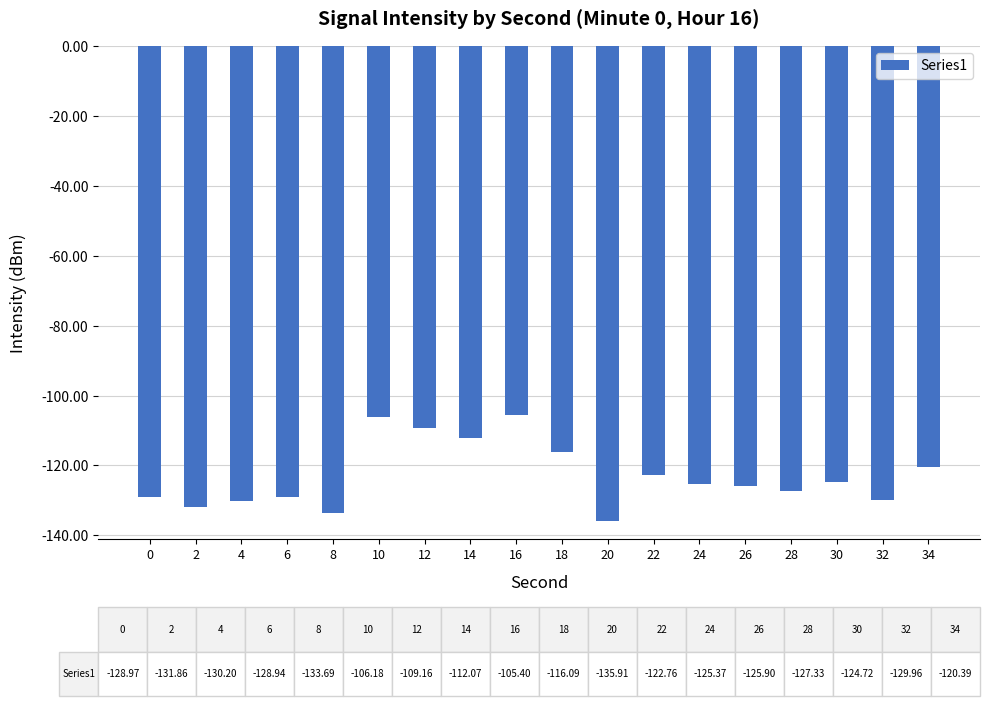

The value at 16 is -48.7. True or false?

False